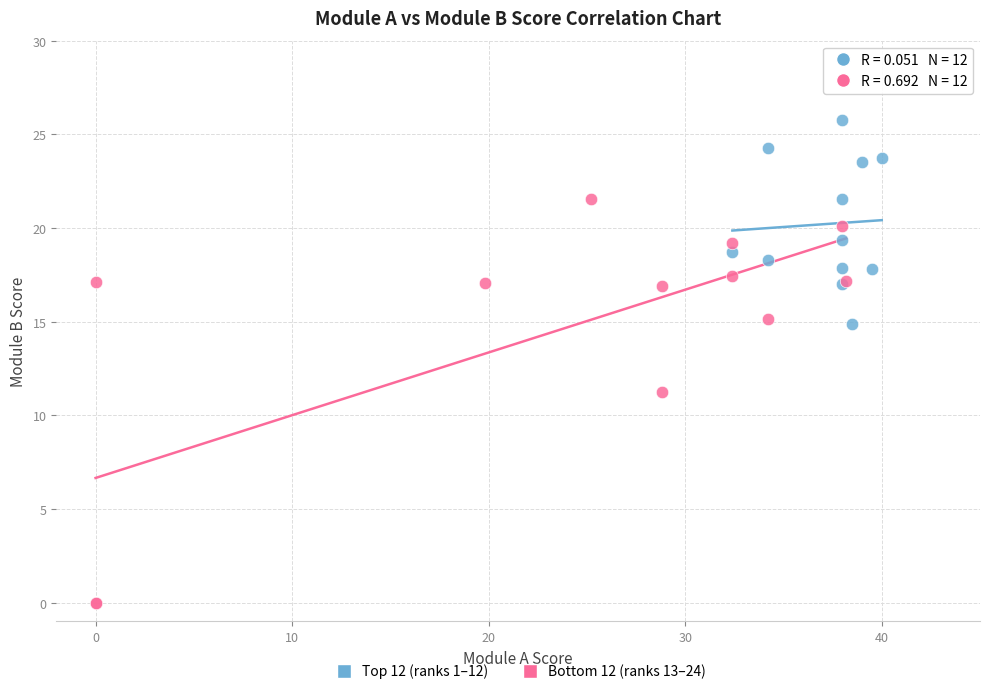

What are all the series names shown in the legend?

Top 12 (ranks 1–12), Bottom 12 (ranks 13–24)